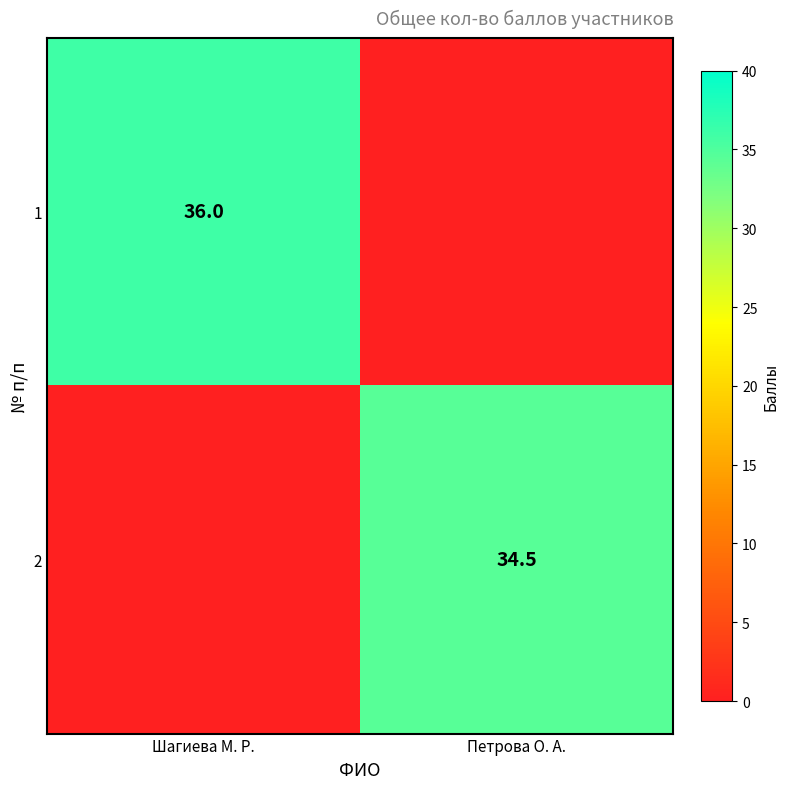

The 2 series shows 34.5 at Петрова О. А.. True or false?

True